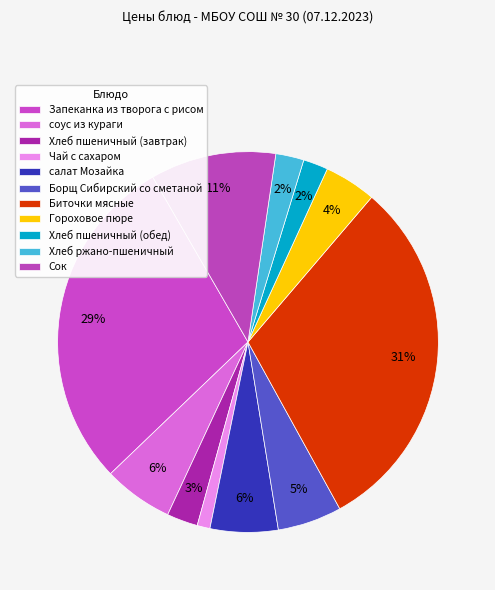

Is the sum of Биточки мясные and Борщ Сибирский со сметаной greater than half?

No